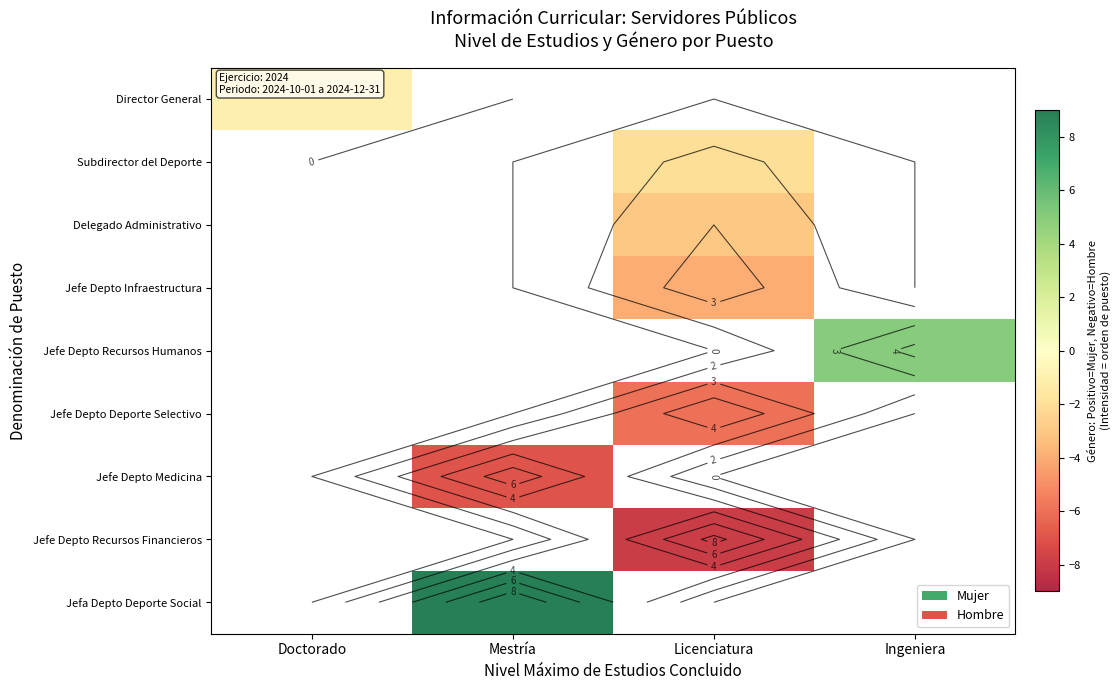

Which label corresponds to the smallest value in the chart?

Licenciatura